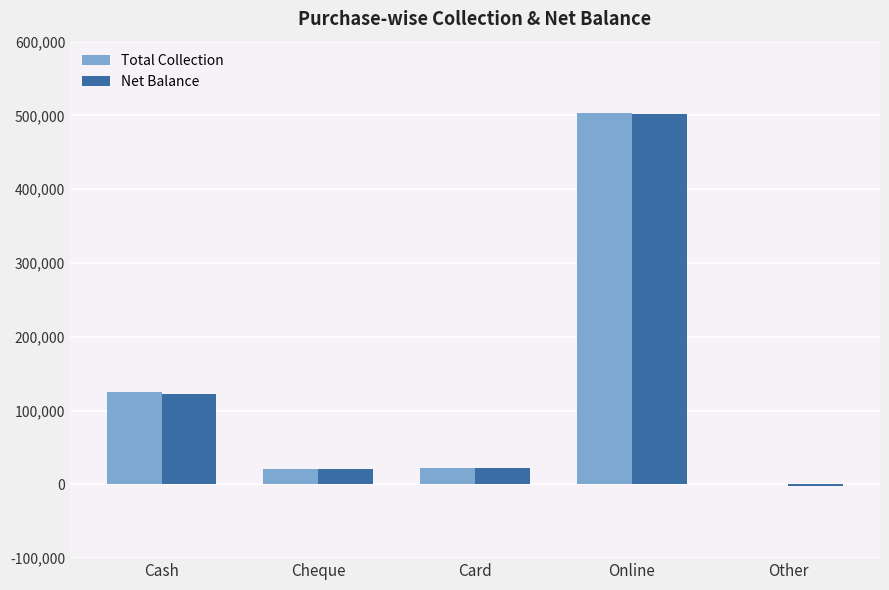

At which label is Total Collection closest to 251512?

Cash